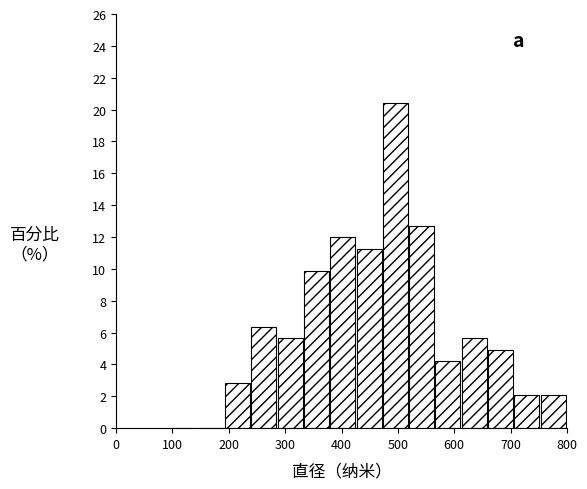

Which range on the x-axis has the tallest bar?

470 to 520